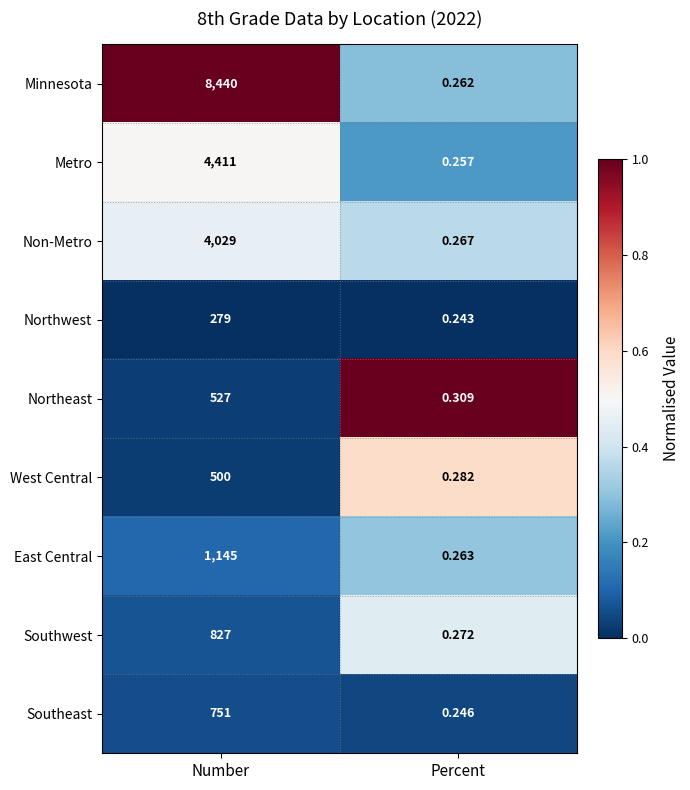

Which series has the widest spread of values?

Minnesota